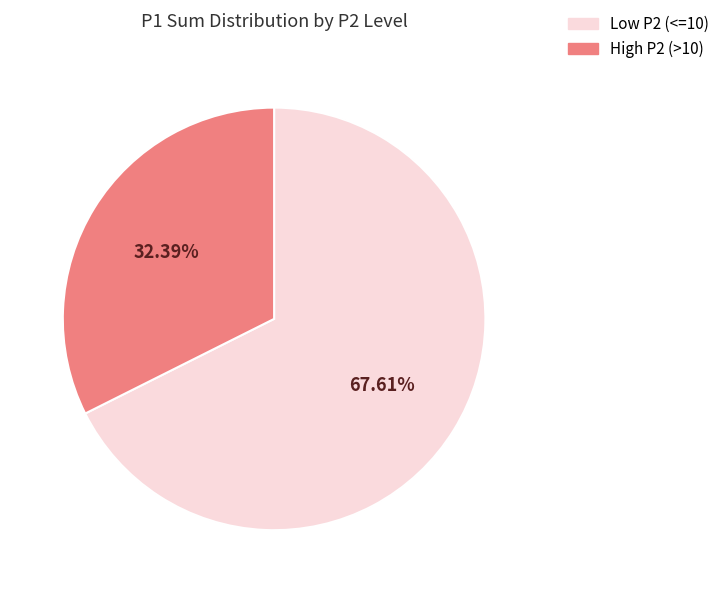

Combined, do Low P2 (<=10) and High P2 (>10) account for over 50%?

Yes